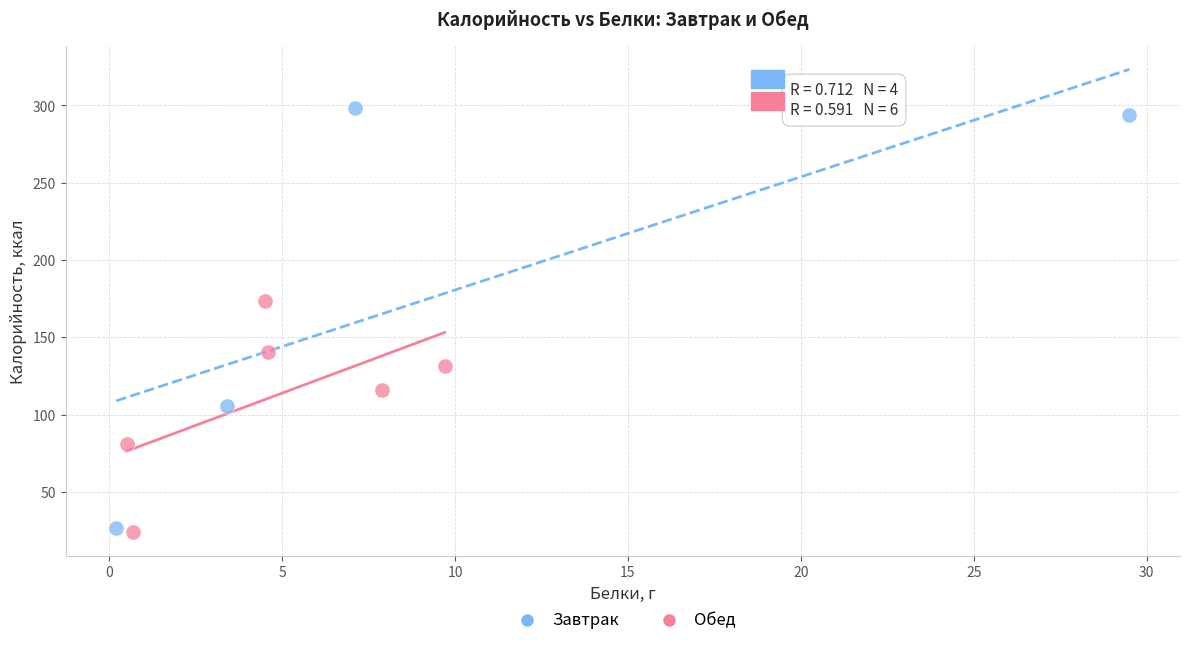

What are all the series names shown in the legend?

Завтрак, Обед